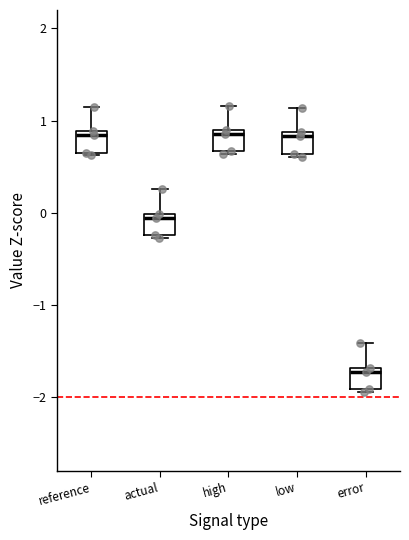

Which box has the lowest median line?

error